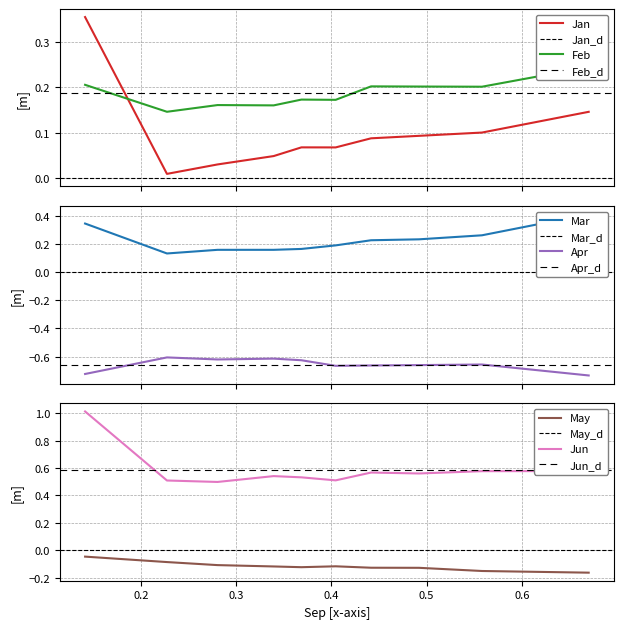

Read the Jun value at pct45.

0.5